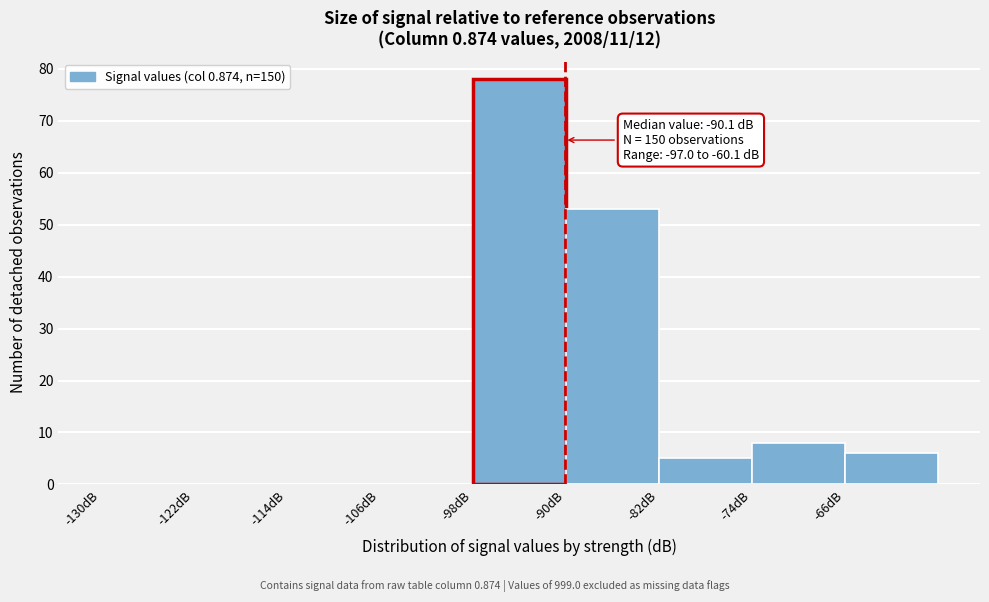

Over which range of the x-axis is the bar tallest?

-98 to -90